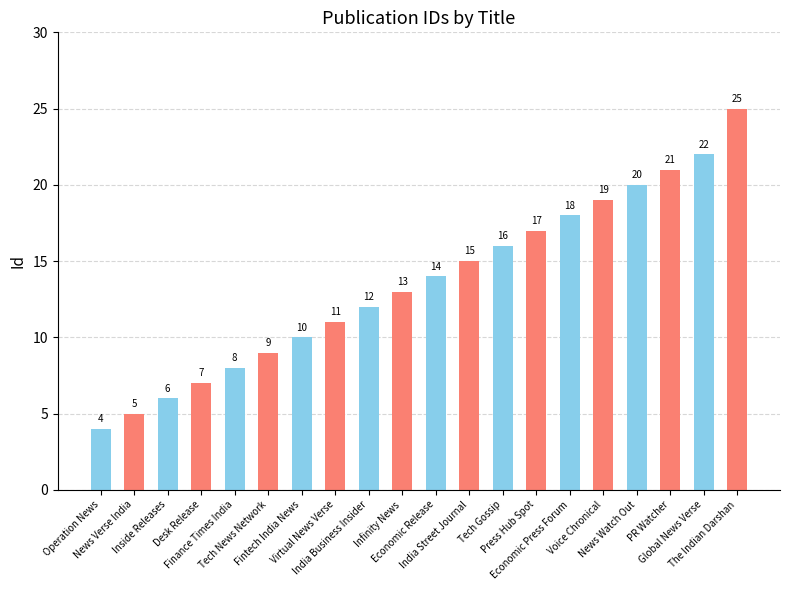

Between Economic Release and The Indian Darshan, which is larger?

The Indian Darshan